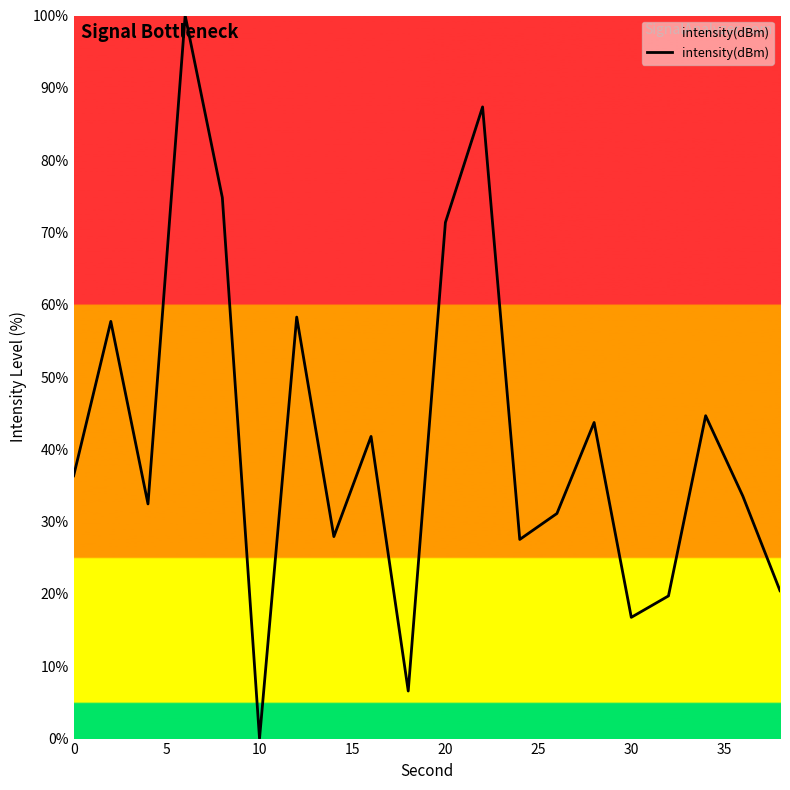

What is the greatest value displayed?

100.0